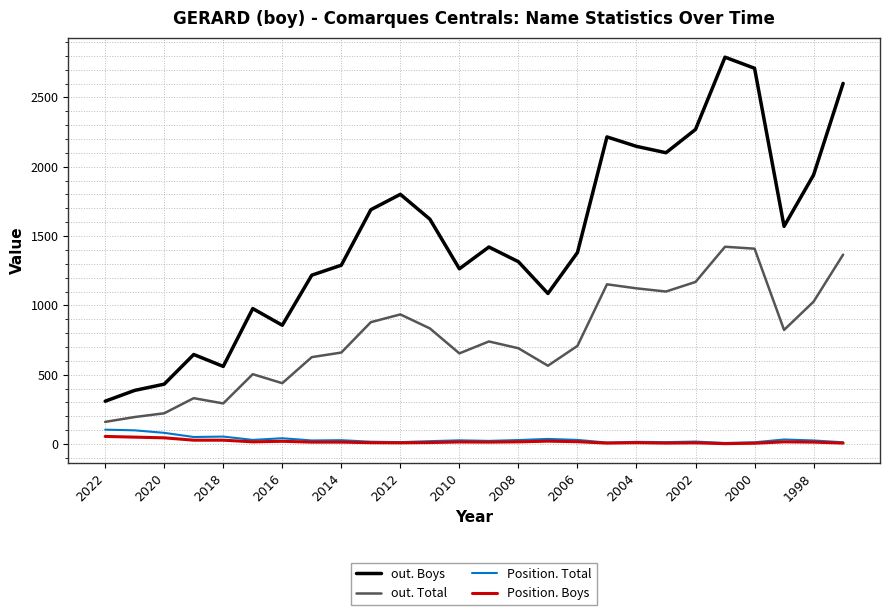

In out. Boys, how many points are higher than both neighbors (excluding endpoints)?

6